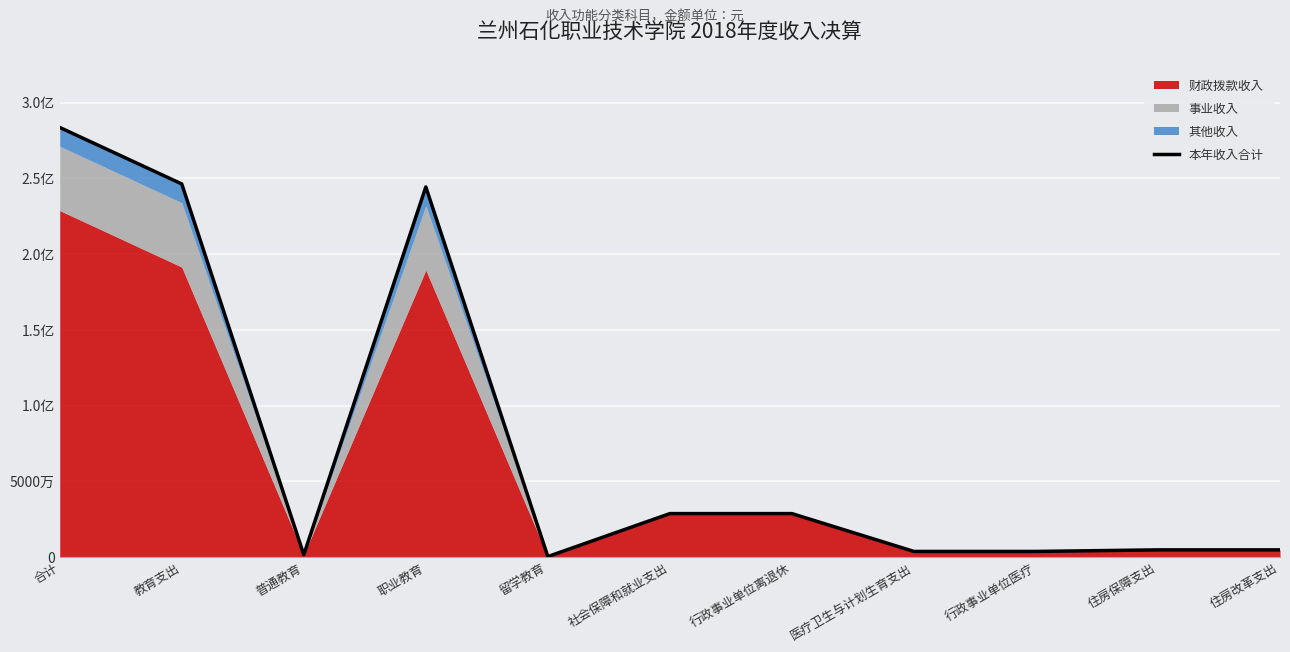

The value at 社会保障和就业支出 is 11261565.4. True or false?

False